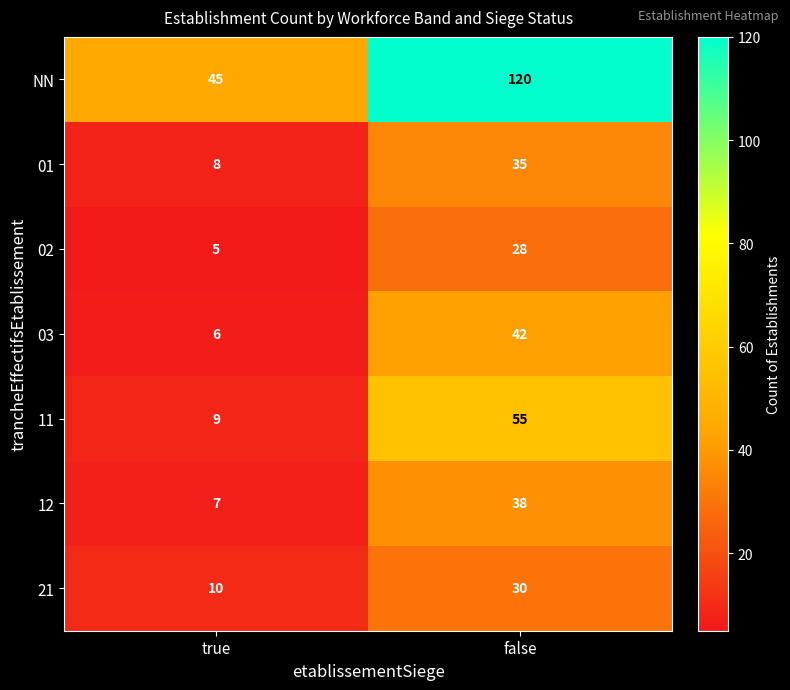

Where is 12 nearest to the value 22?

true